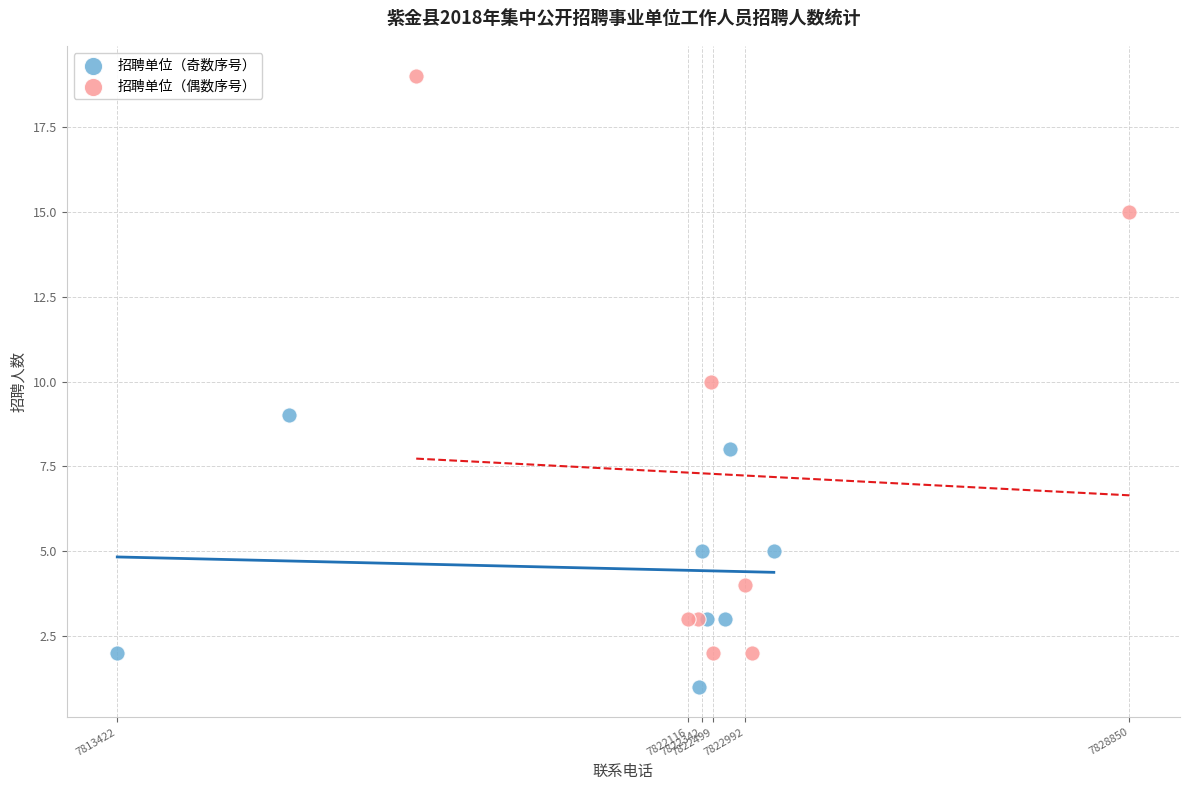

What are all the series names shown in the legend?

招聘单位（奇数序号）, 招聘单位（偶数序号）